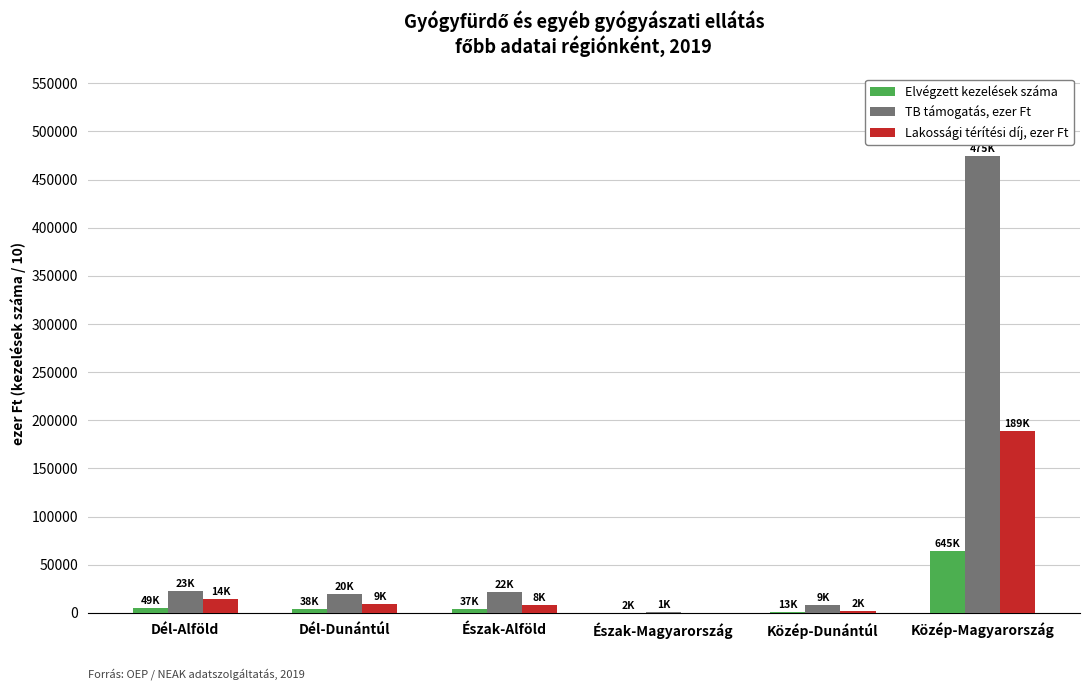

Is it true that TB támogatás, ezer Ft equals 727585.1 at Közép-Magyarország?

False